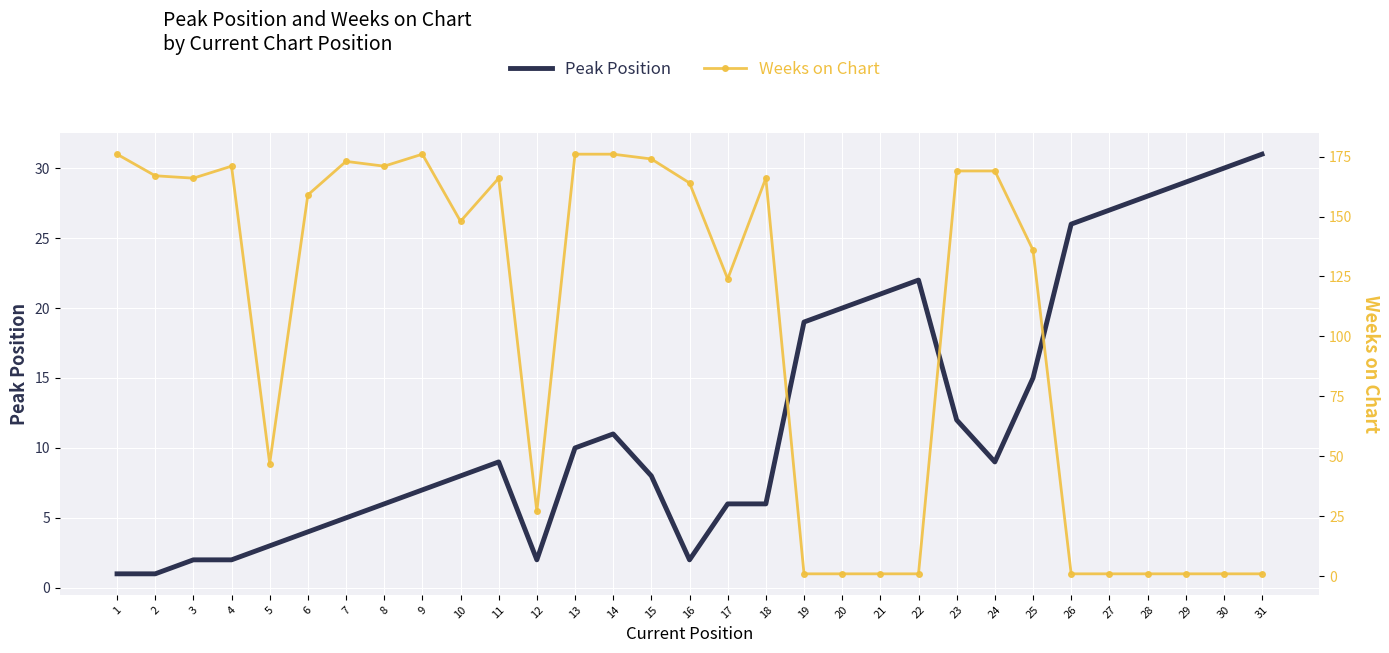

Reading left to right, what are all the values shown in this chart?

Peak Position: 1=1	2=1	3=2	4=2	5=3	6=4	7=5	8=6	9=7	10=8	11=9	12=2	13=10	14=11	15=8	16=2	17=6	18=6	19=19	20=20	21=21	22=22	23=12	24=9	25=15	26=26	27=27	28=28	29=29	30=30	31=31
Weeks on Chart: 1=176	2=167	3=166	4=171	5=47	6=159	7=173	8=171	9=176	10=148	11=166	12=27	13=176	14=176	15=174	16=164	17=124	18=166	19=1	20=1	21=1	22=1	23=169	24=169	25=136	26=1	27=1	28=1	29=1	30=1	31=1